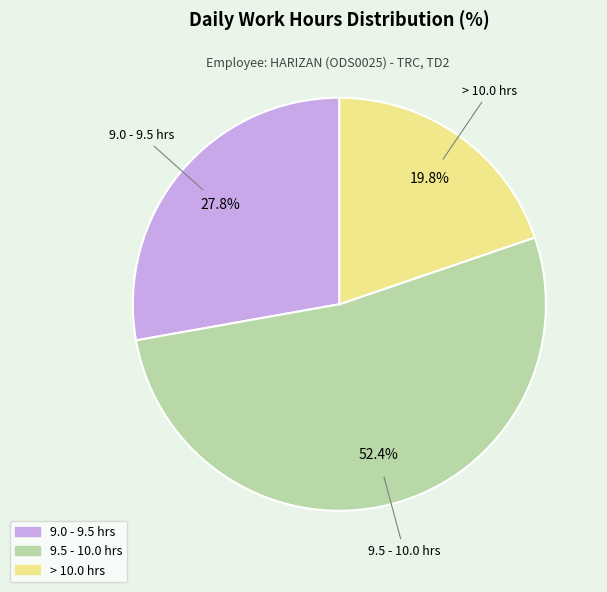

Is there any slice that represents more than half of the pie?

Yes